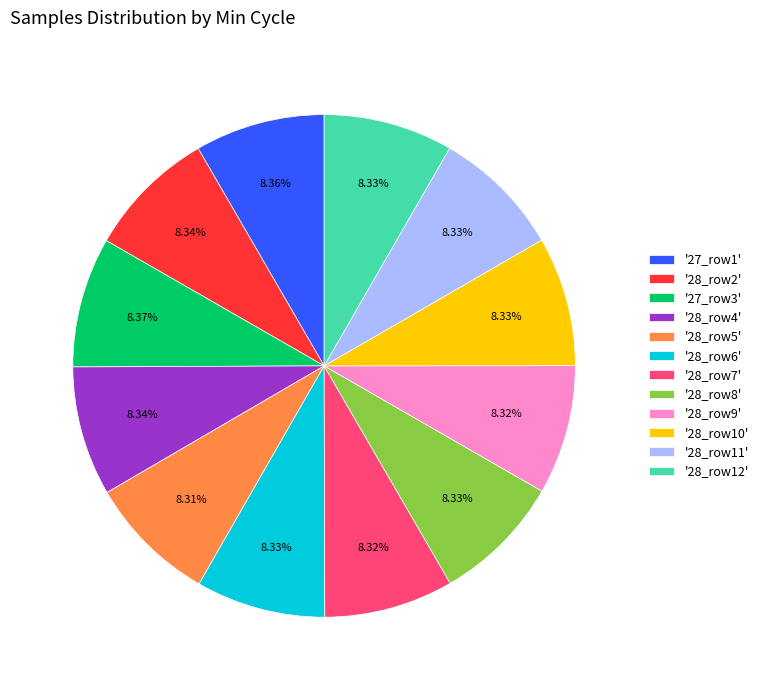

Combined, do '28_row5' and '28_row4' account for over 50%?

No